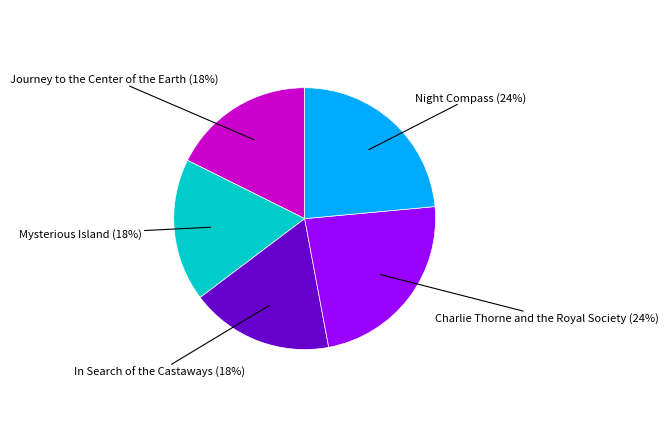

Does any single category account for the majority?

No